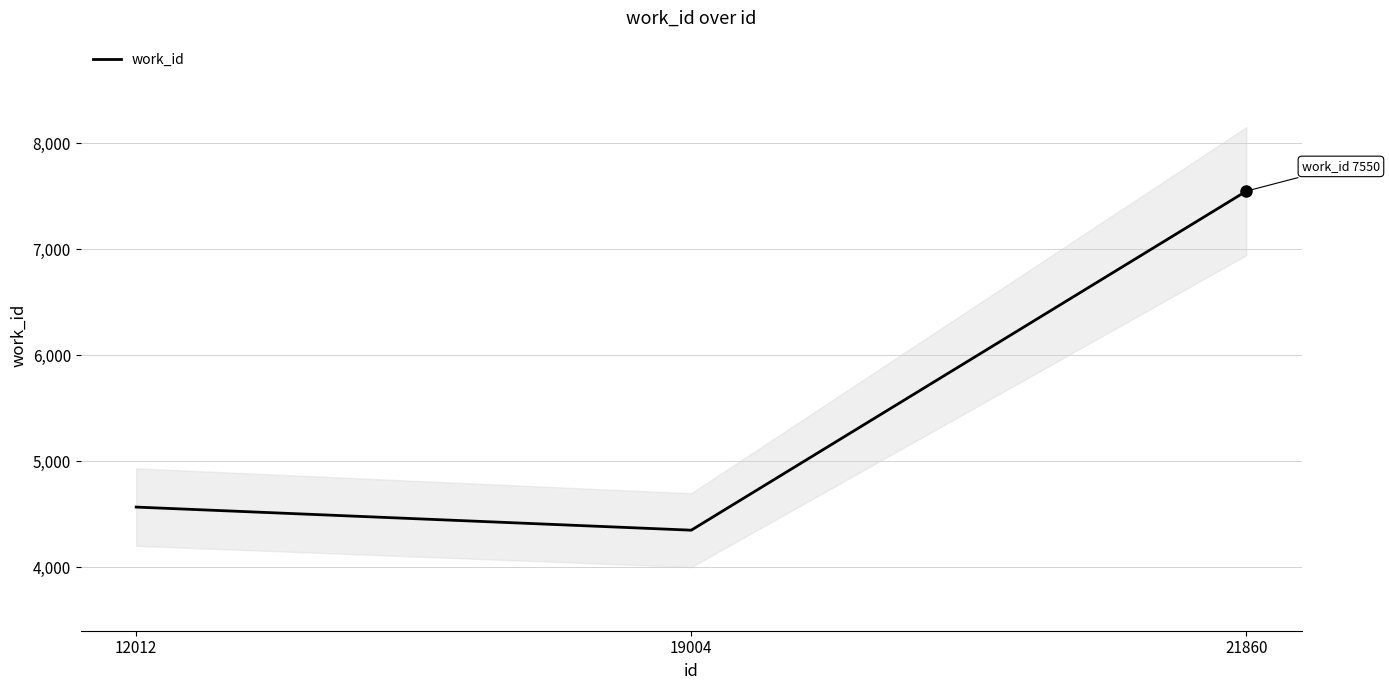

Which category has the highest value across all series?

21860